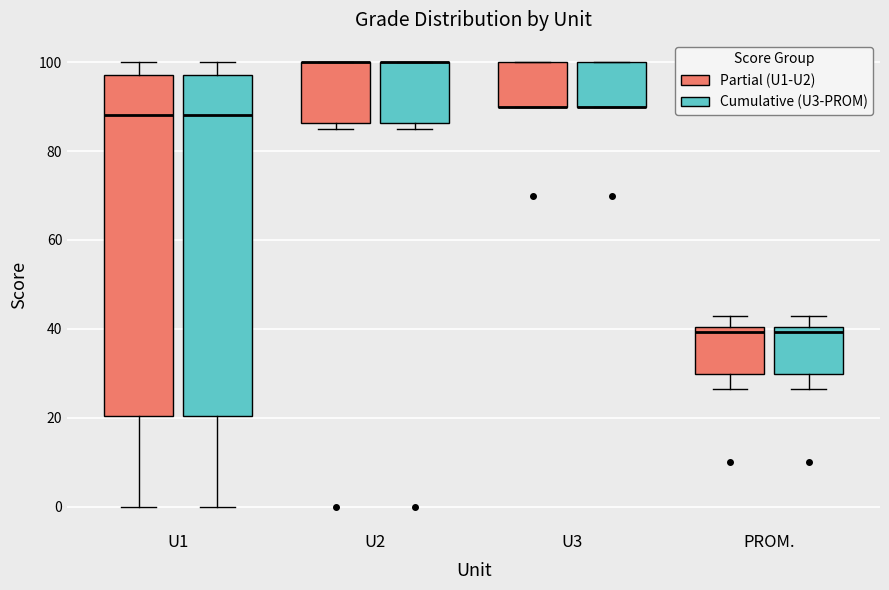

Reading left to right, read every box against the y-axis: the position of its median line, the range the box covers, and the ends of its whiskers. The values are not printed on the chart, so give them approximately, as read against the axis.

U1 (Partial (U1-U2)): median 88, box 20 to 98, whiskers 0 to 100
U1 (Cumulative (U3-PROM)): median 88, box 20 to 98, whiskers 0 to 100
U2 (Partial (U1-U2)): median 100 (drawn on the box's upper edge), box 86 to 100, whiskers 86 (just below the box's lower edge) to 100
U2 (Cumulative (U3-PROM)): median 100 (drawn on the box's upper edge), box 86 to 100, whiskers 86 (just below the box's lower edge) to 100
U3 (Partial (U1-U2)): median 90 (drawn on the box's lower edge), box 90 to 100, whiskers 90 to 100
U3 (Cumulative (U3-PROM)): median 90 (drawn on the box's lower edge), box 90 to 100, whiskers 90 to 100
PROM. (Partial (U1-U2)): median 40 (just below the box's upper edge), box 30 to 40, whiskers 26 to 42
PROM. (Cumulative (U3-PROM)): median 40 (just below the box's upper edge), box 30 to 40, whiskers 26 to 42